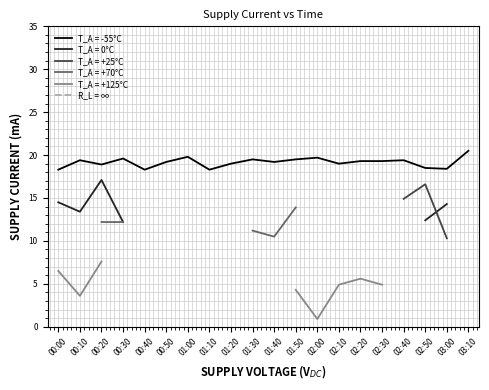

True or false: T_A = -55°C has a value of 19.4 at 00:10.

True